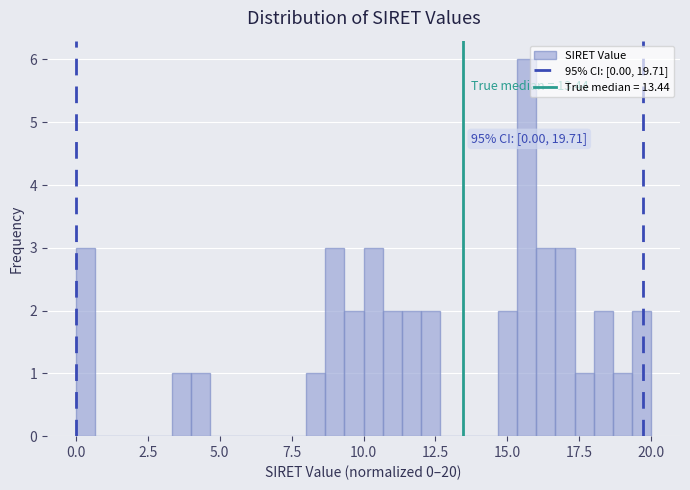

Read against the x-axis, roughly where is the centre of the tallest bar?

15.5